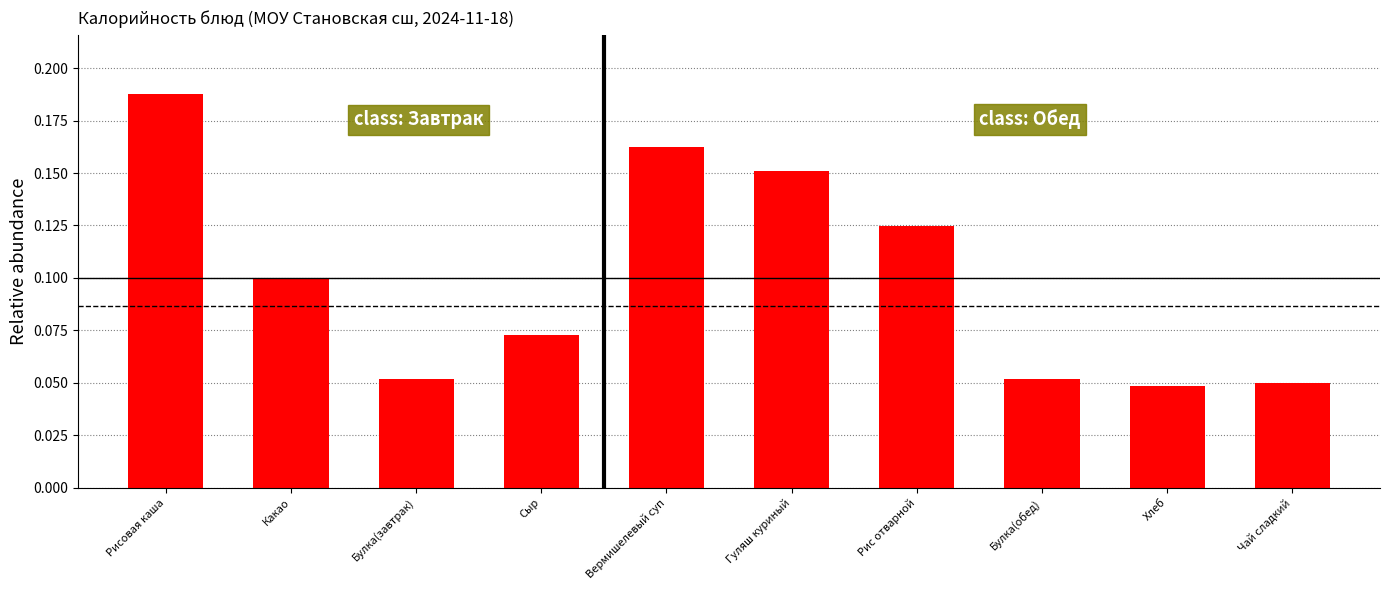

How many values are between 0 and 1?

10